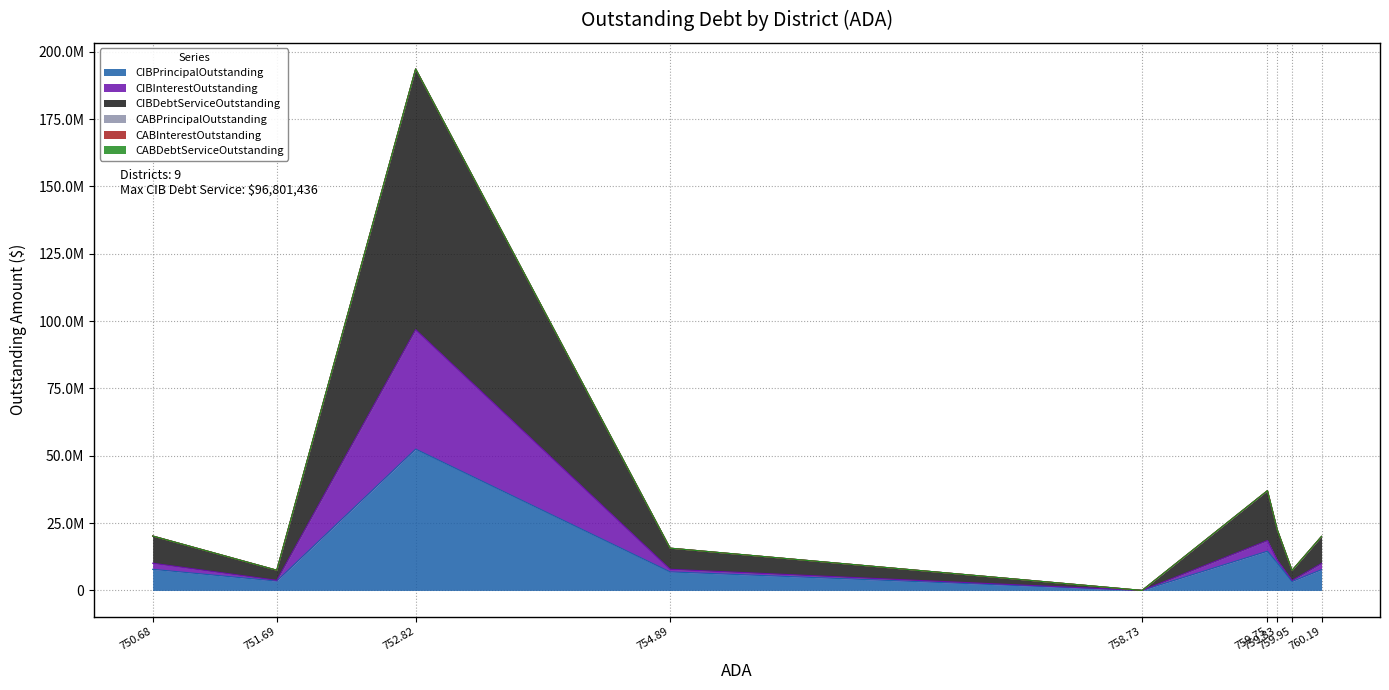

What are all the series names shown in the legend?

CIBPrincipalOutstanding, CIBInterestOutstanding, CIBDebtServiceOutstanding, CABPrincipalOutstanding, CABInterestOutstanding, CABDebtServiceOutstanding